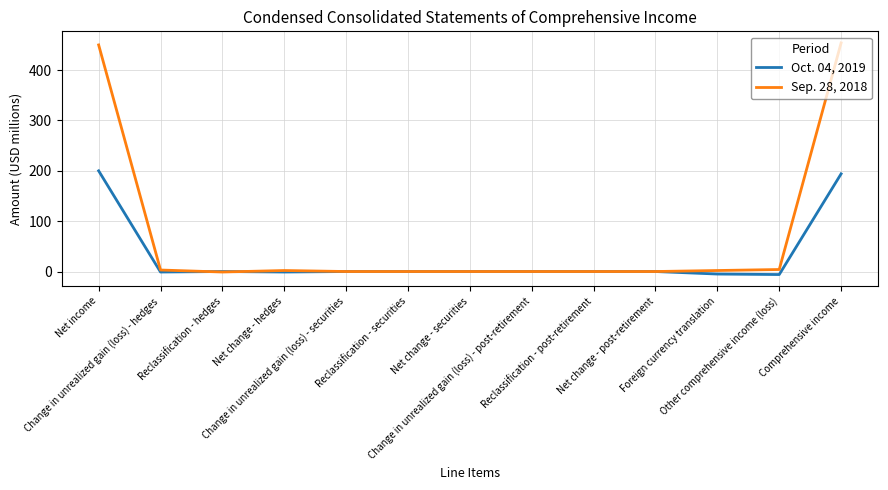

What is the difference between the second highest and minimum values in the Sep. 28, 2018 series?

451